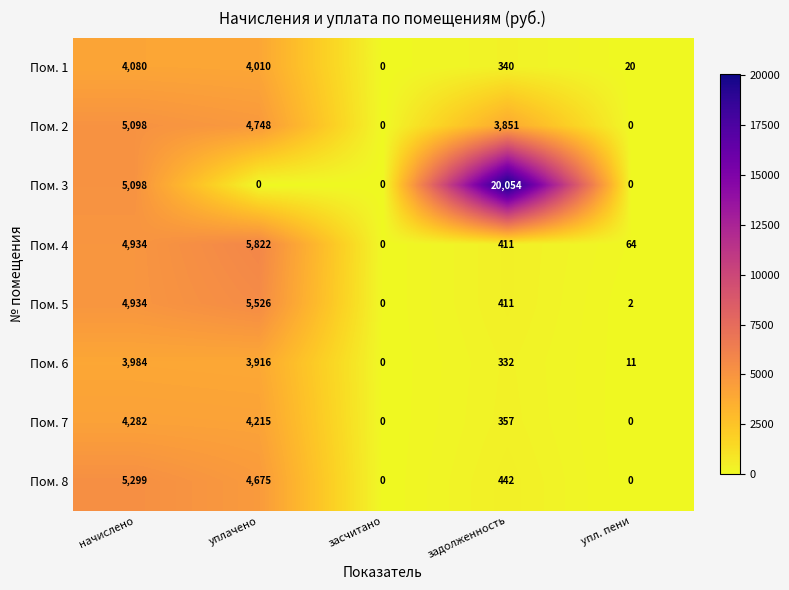

List the series in order of their peak value, lowest first.

Пом. 6, Пом. 1, Пом. 7, Пом. 2, Пом. 8, Пом. 5, Пом. 4, Пом. 3